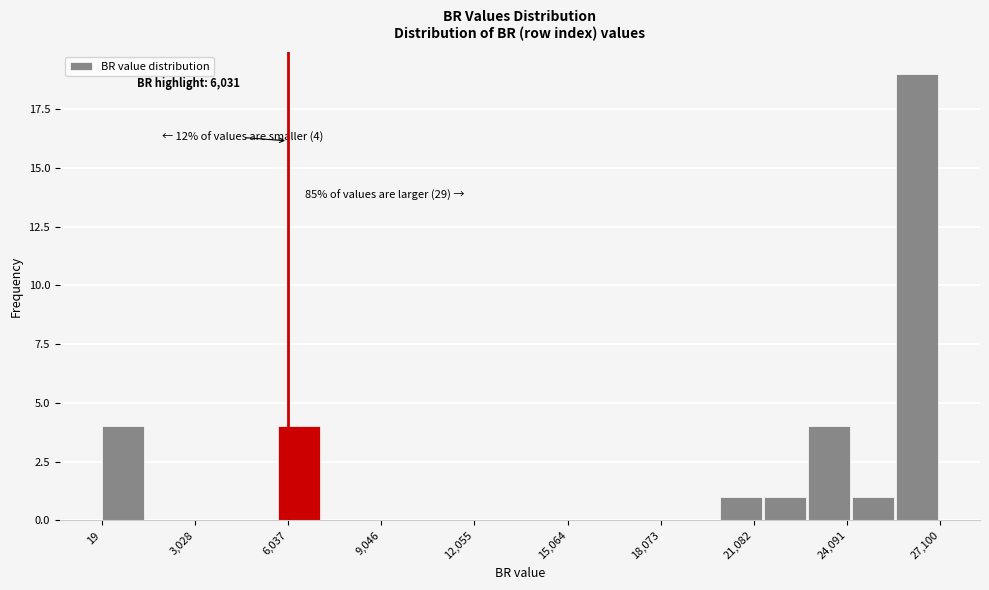

Read against the x-axis, roughly where is the centre of the tallest bar?

26500